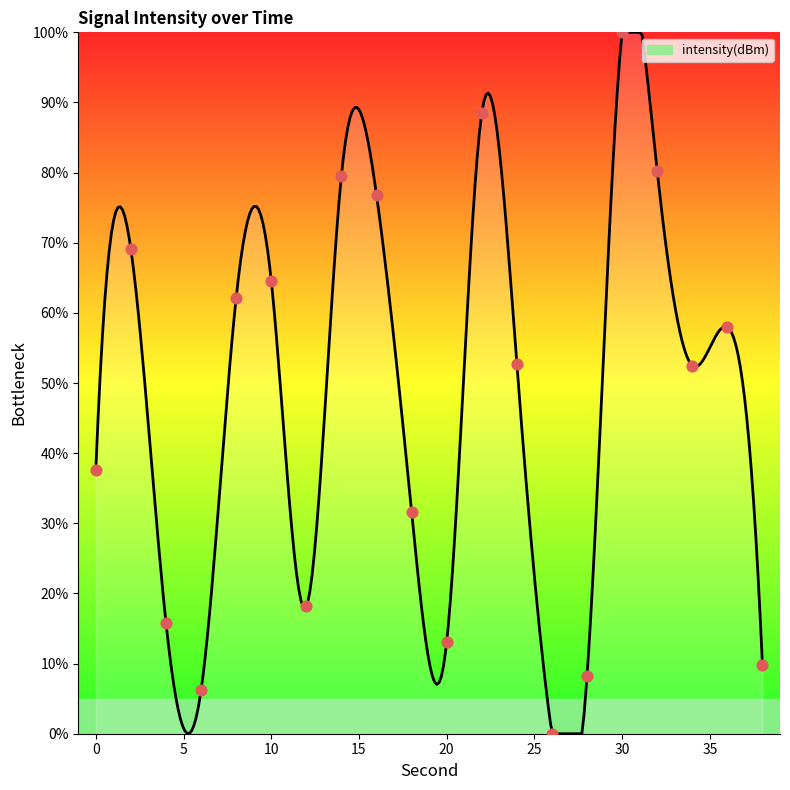

What is the change in value from 24 to 38?

-42.9